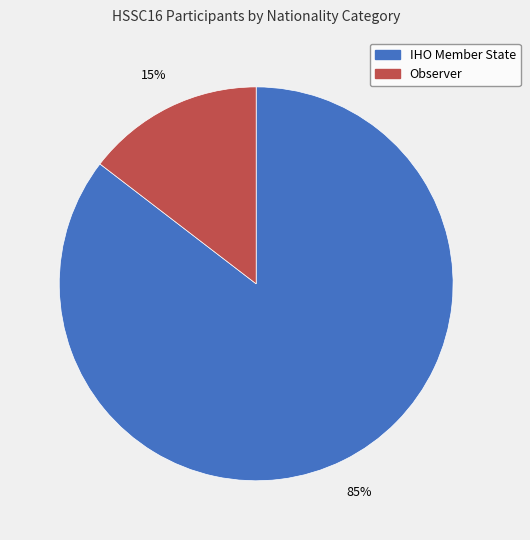

Which has a higher value, IHO Member State or Observer?

IHO Member State